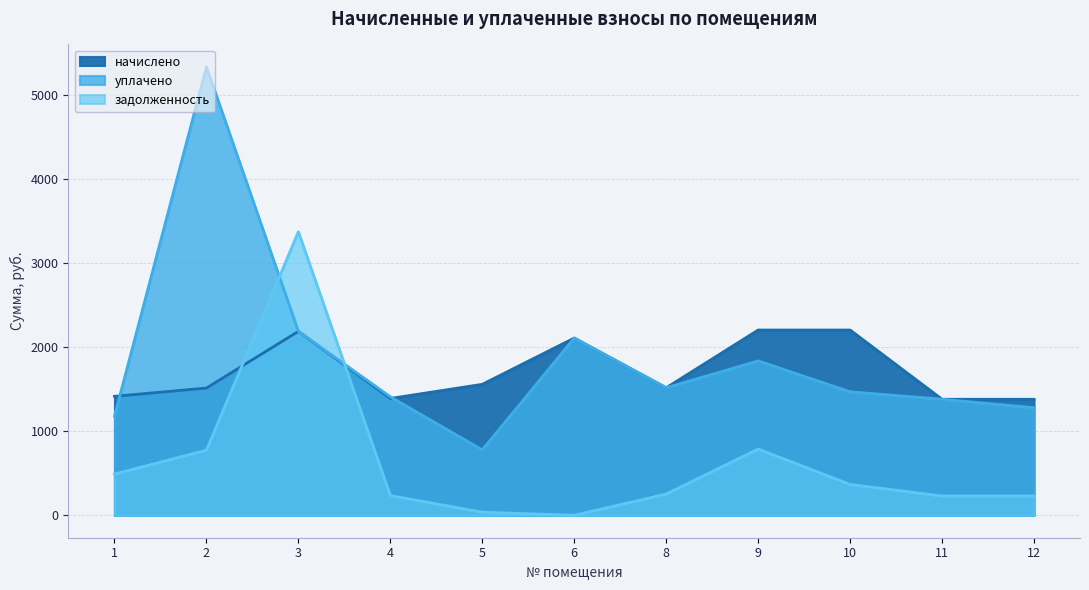

How many times do задолженность and уплачено cross each other?

2